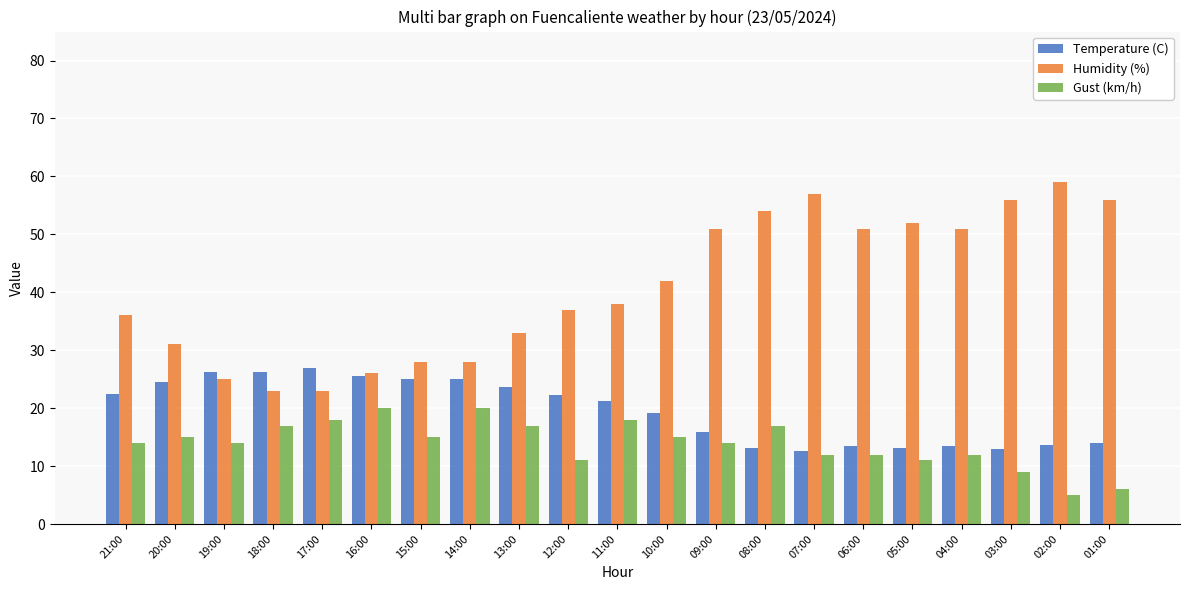

What is the sum of the Gust (km/h) values at 10:00 and 02:00?

20.0